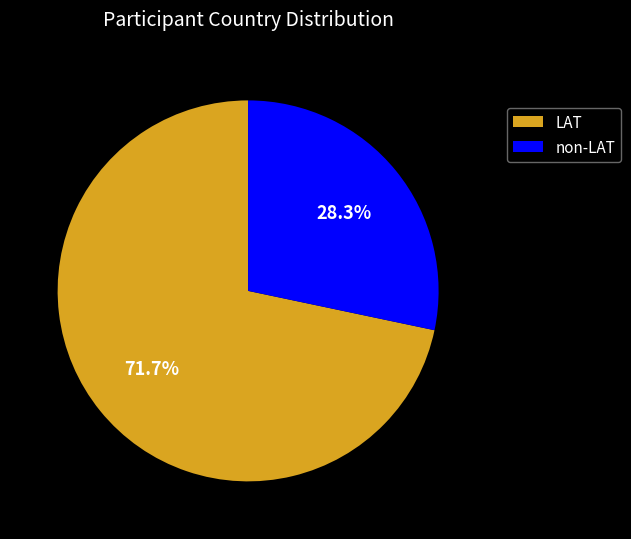

Does any single category account for the majority?

Yes